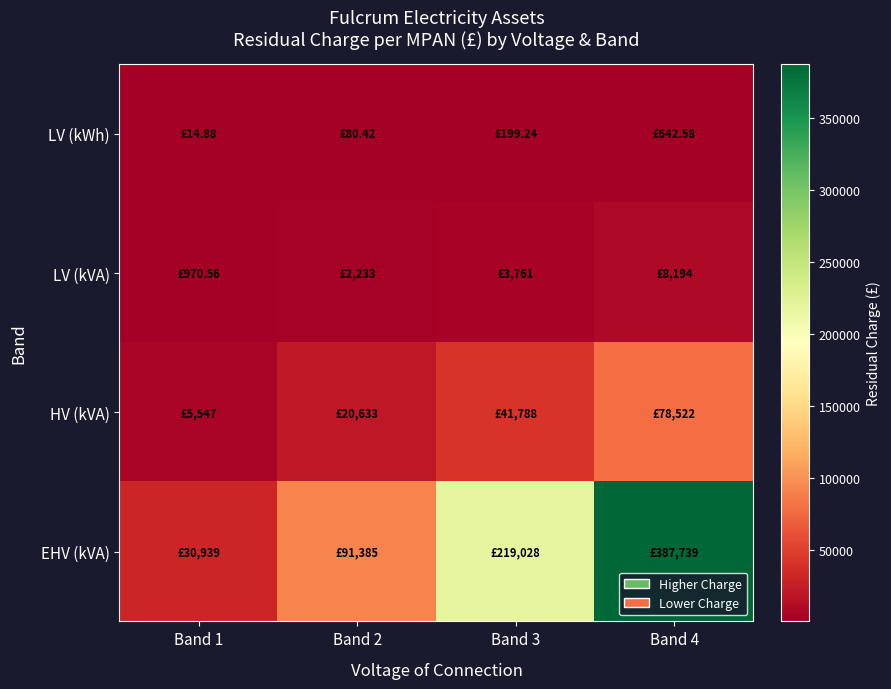

At Band 2, list the series in order from largest to smallest.

EHV (kVA), HV (kVA), LV (kVA), LV (kWh)